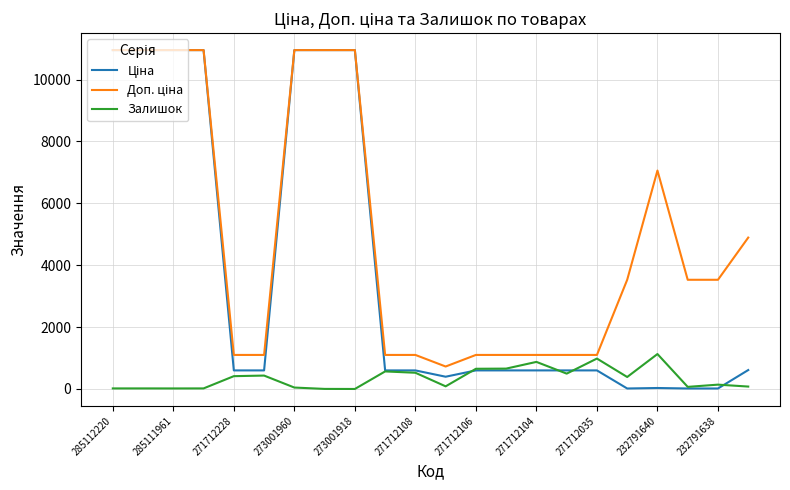

What is the total value across all series at 271712108?

2223.9